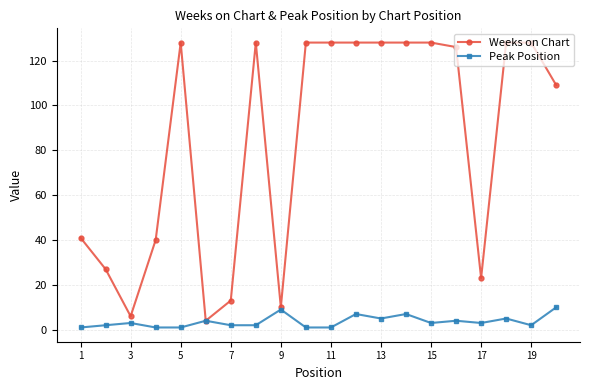

Which series has the largest total across all categories?

Weeks on Chart